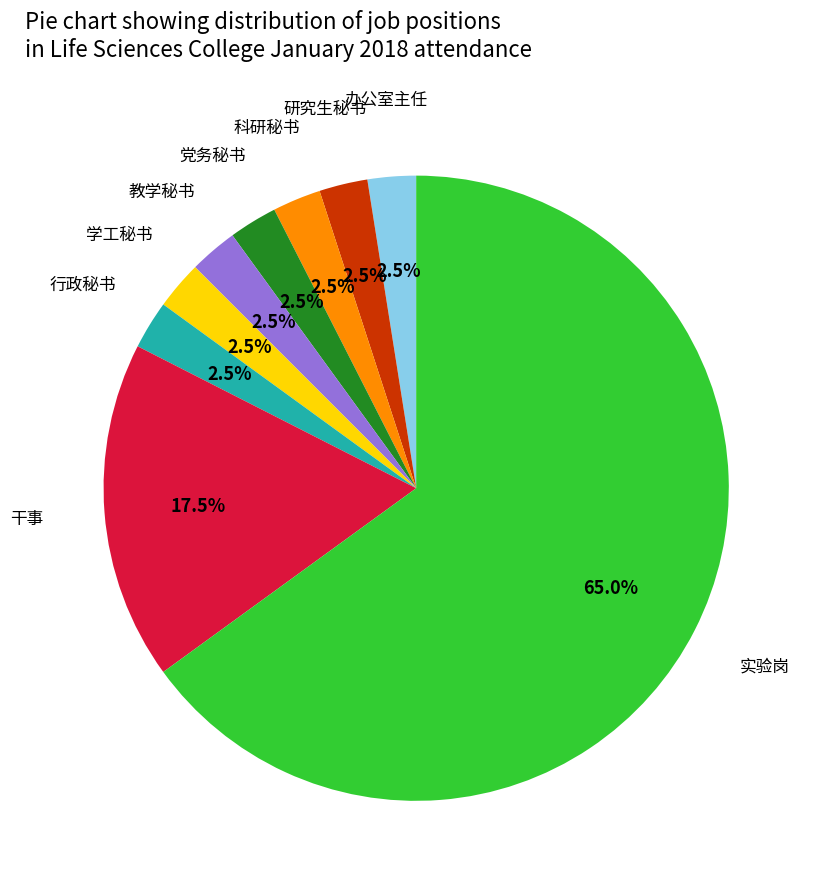

Is there any slice that represents more than half of the pie?

Yes